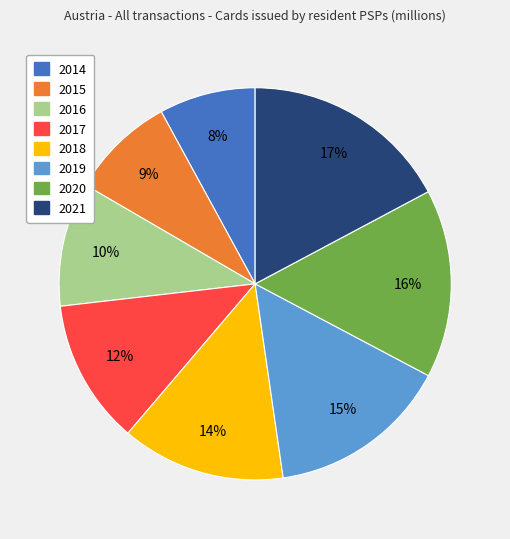

Is it true that 2016 is 10% of the pie?

True